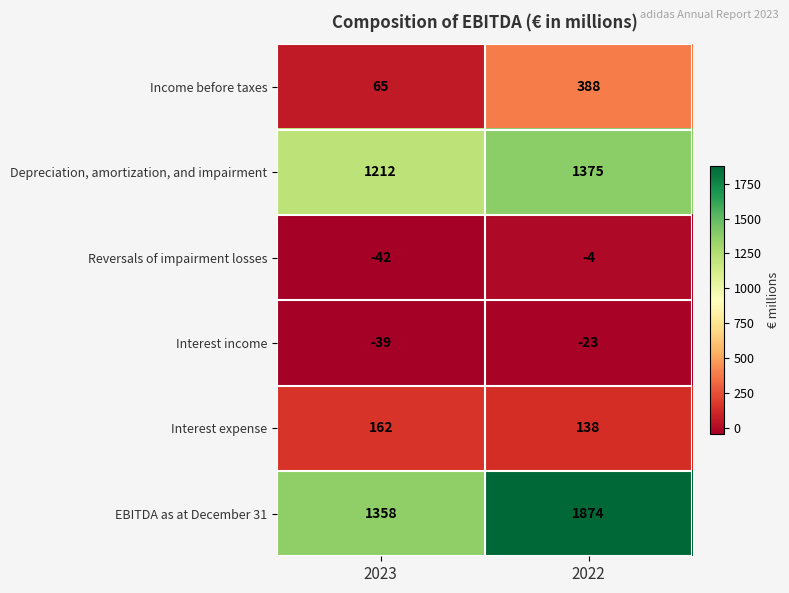

Where is Depreciation, amortization, and impairment nearest to the value 1293?

2023